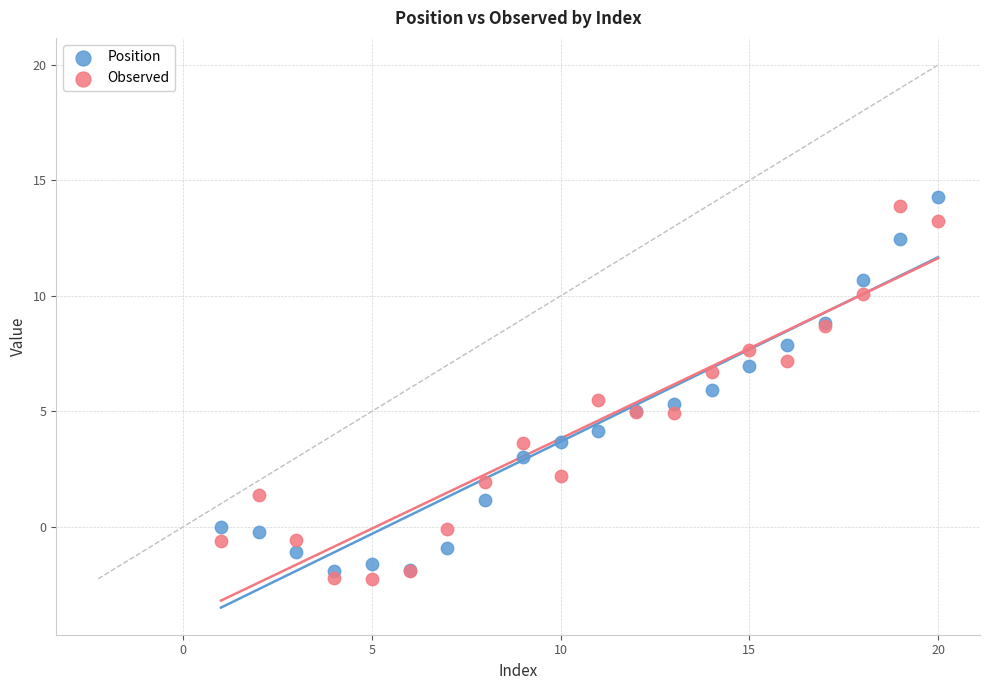

What is the X range (max minus min) for the scatter plot?

19.0